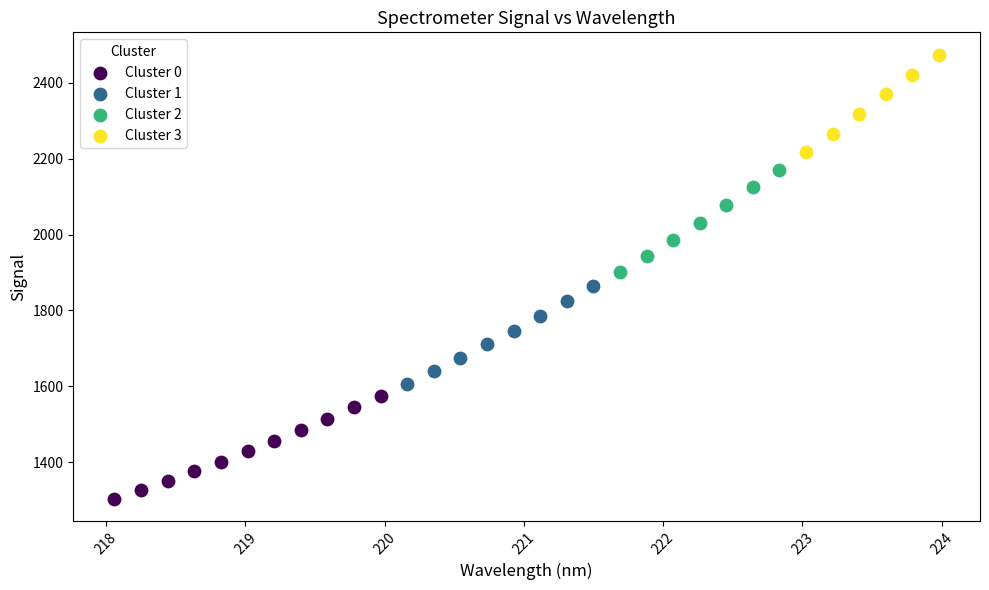

Which series reaches the minimum Y coordinate?

Cluster 0